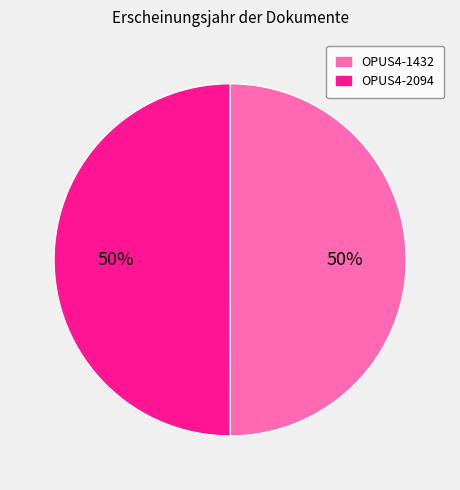

How many slices are in this pie chart?

2